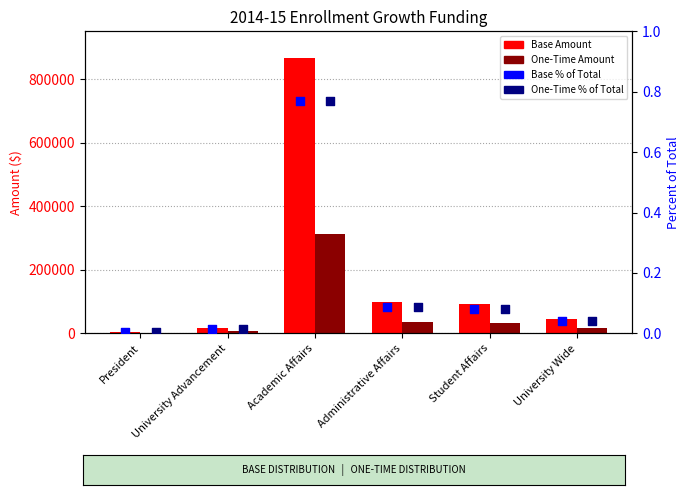

What are all the series names shown in the legend?

Base Amount, One-Time Amount, Base % of Total, One-Time % of Total